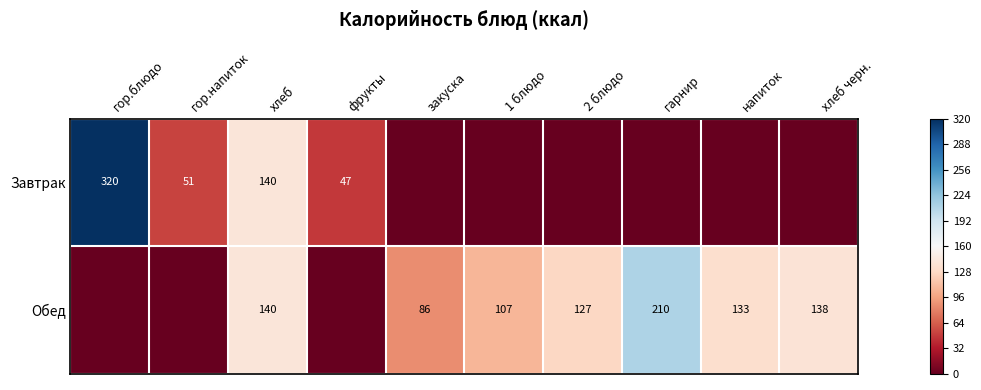

Is the value of Завтрак at гор.блюдо greater than the value of Обед at 2 блюдо?

Yes